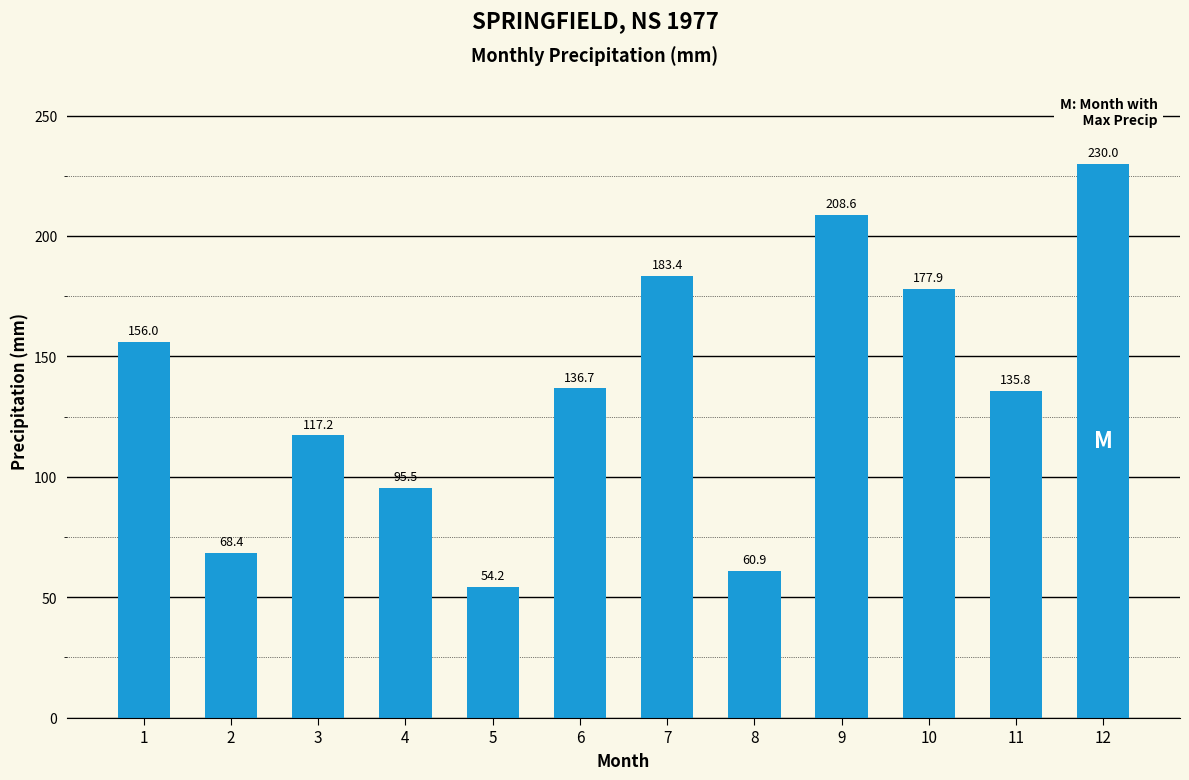

Read the value at 8.

60.9